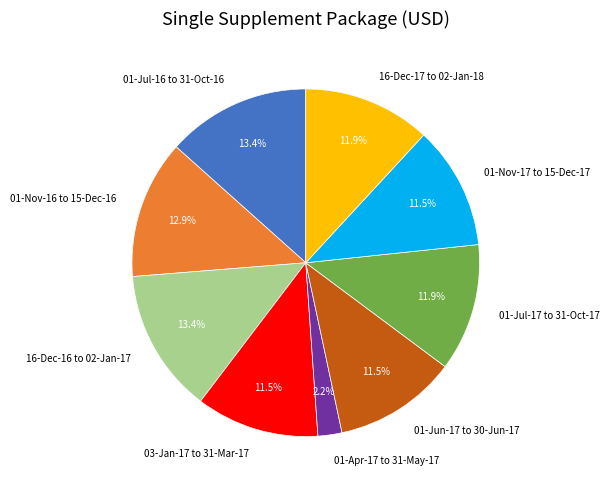

How many slices are in this pie chart?

9